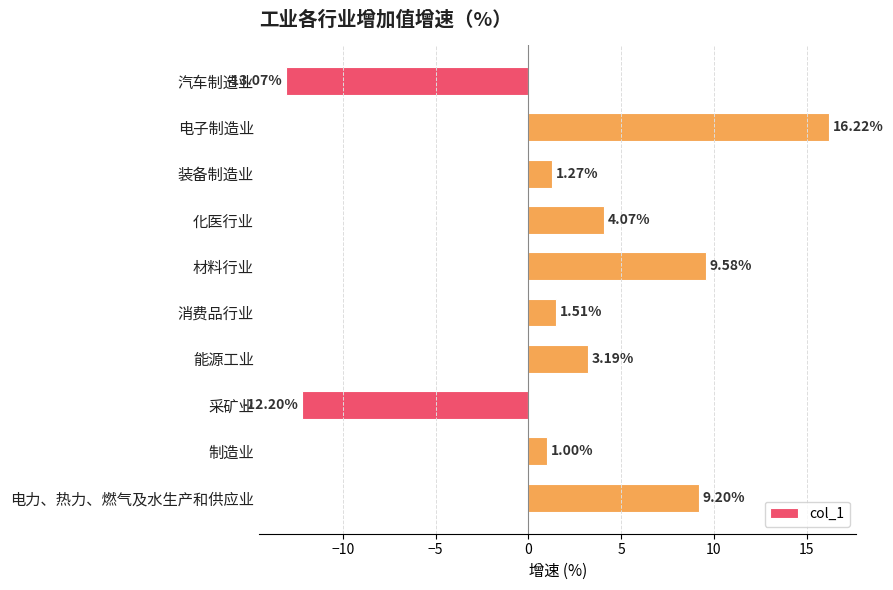

What is the change in value from 化医行业 to 采矿业?

-16.3